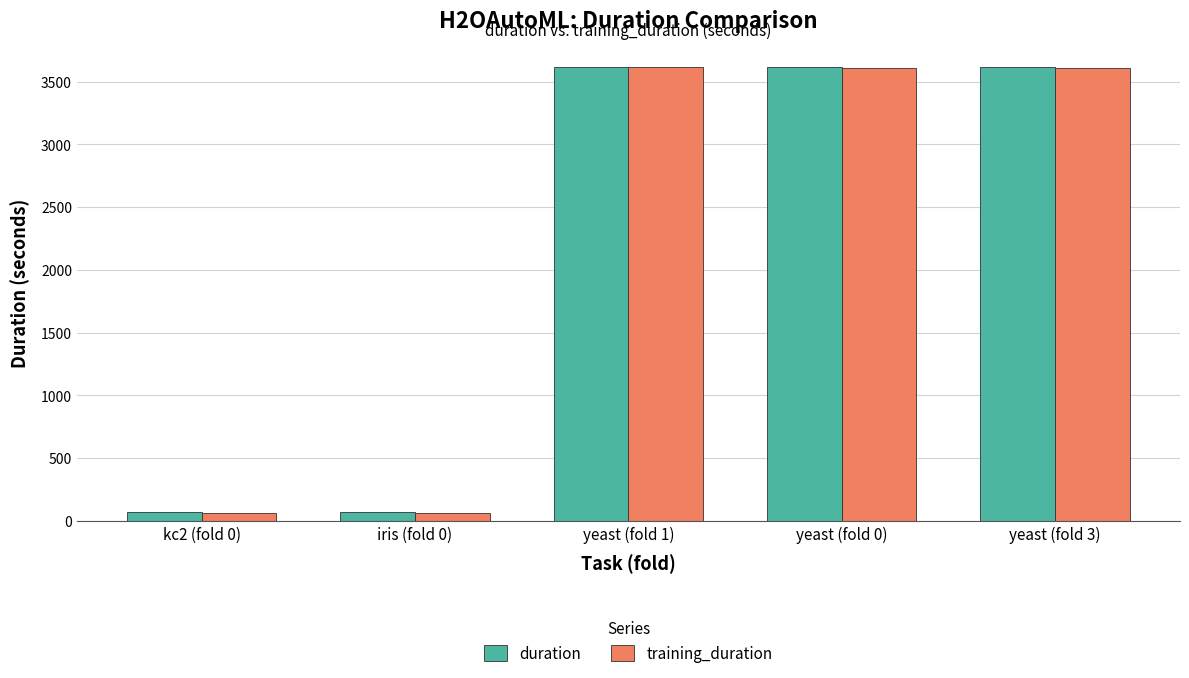

What is the total value across all series at iris (fold 0)?

131.3